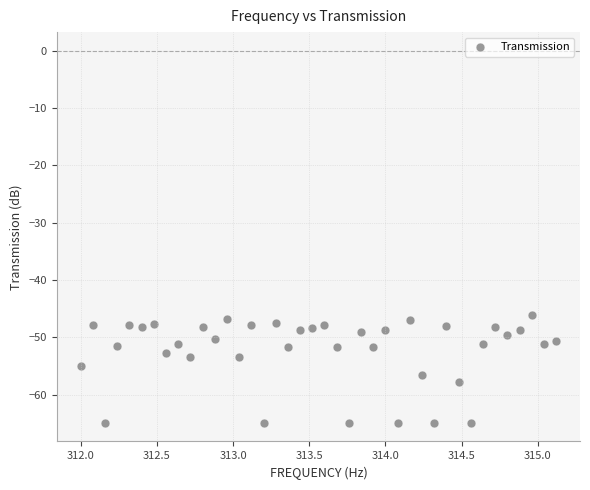

What is the range of X values (max minus min)?

3.1